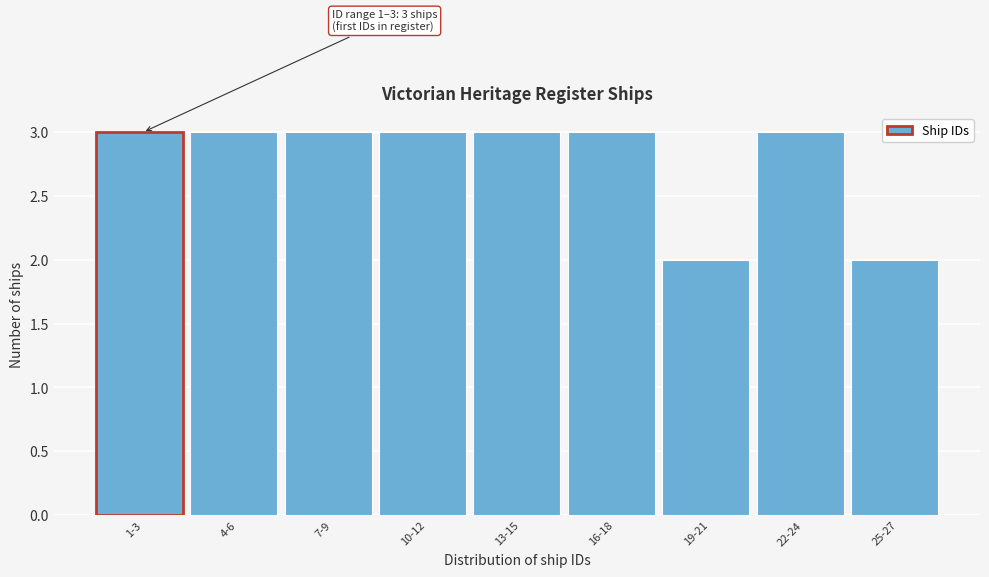

Reading left to right, list all the values displayed in this chart.

3	3	3	3	3	3	2	3	2